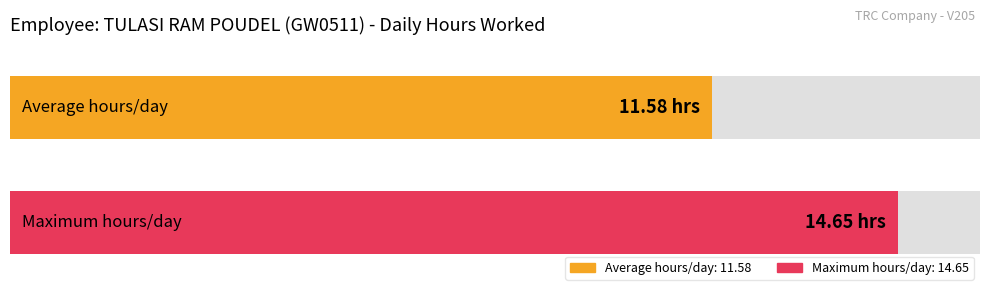

What is the average value?

11.0